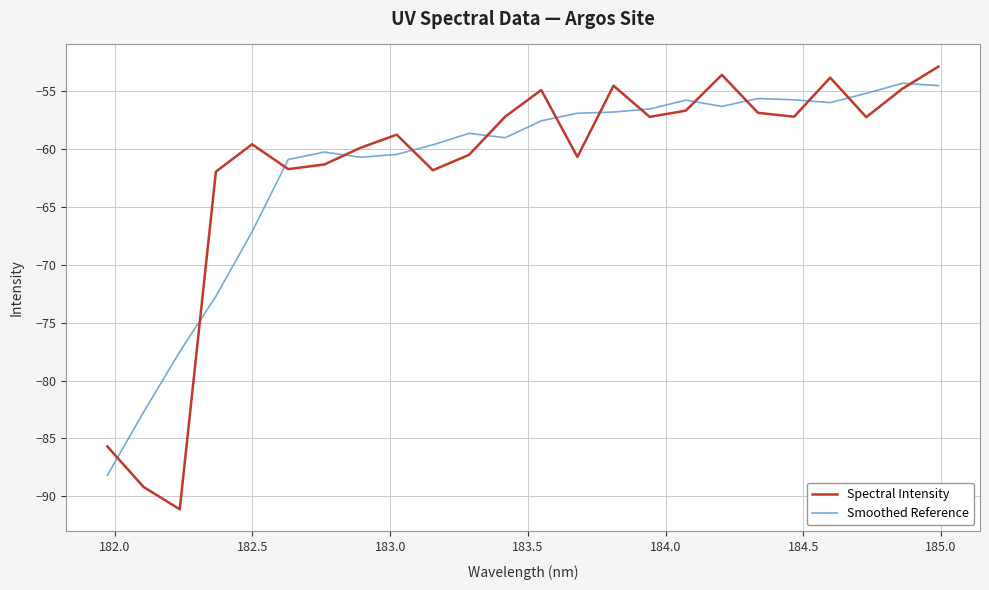

Which series has the widest spread of values?

Spectral Intensity